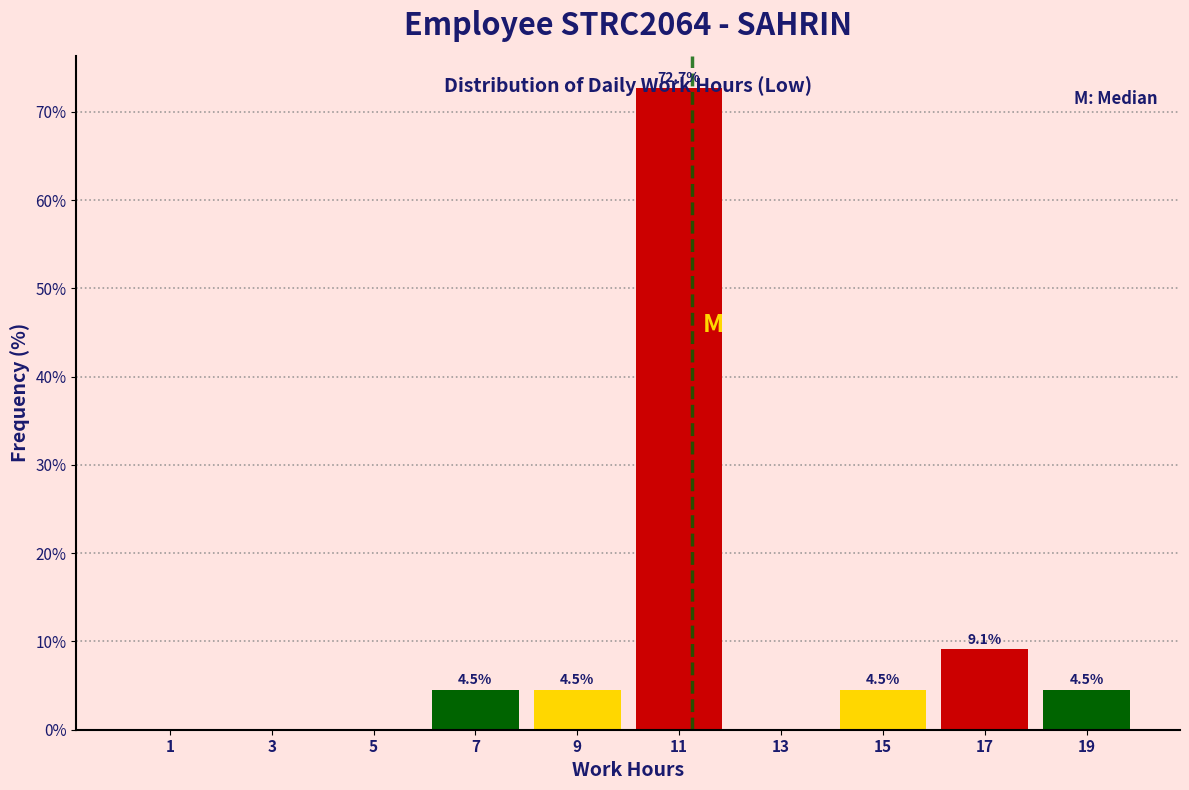

Over which range of the x-axis is the bar tallest?

10 to 12